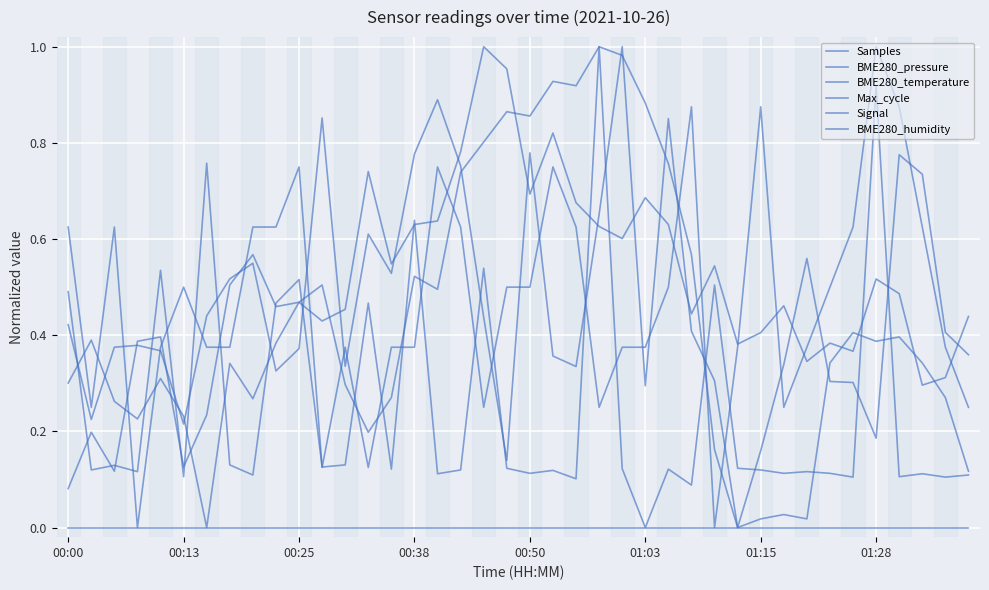

Is this an area chart (filled region under the line)?

No